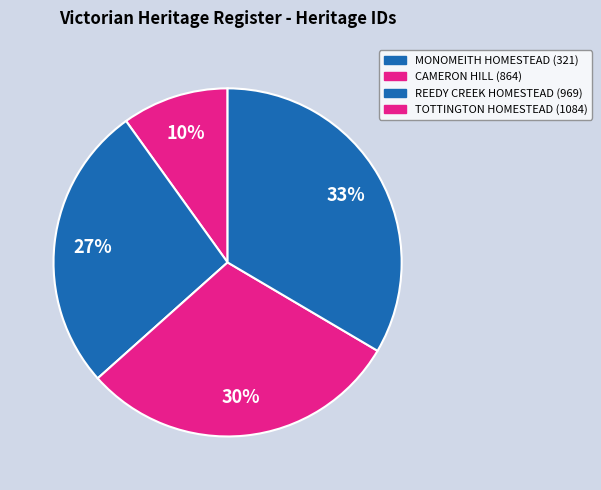

How many slices are in this pie chart?

4